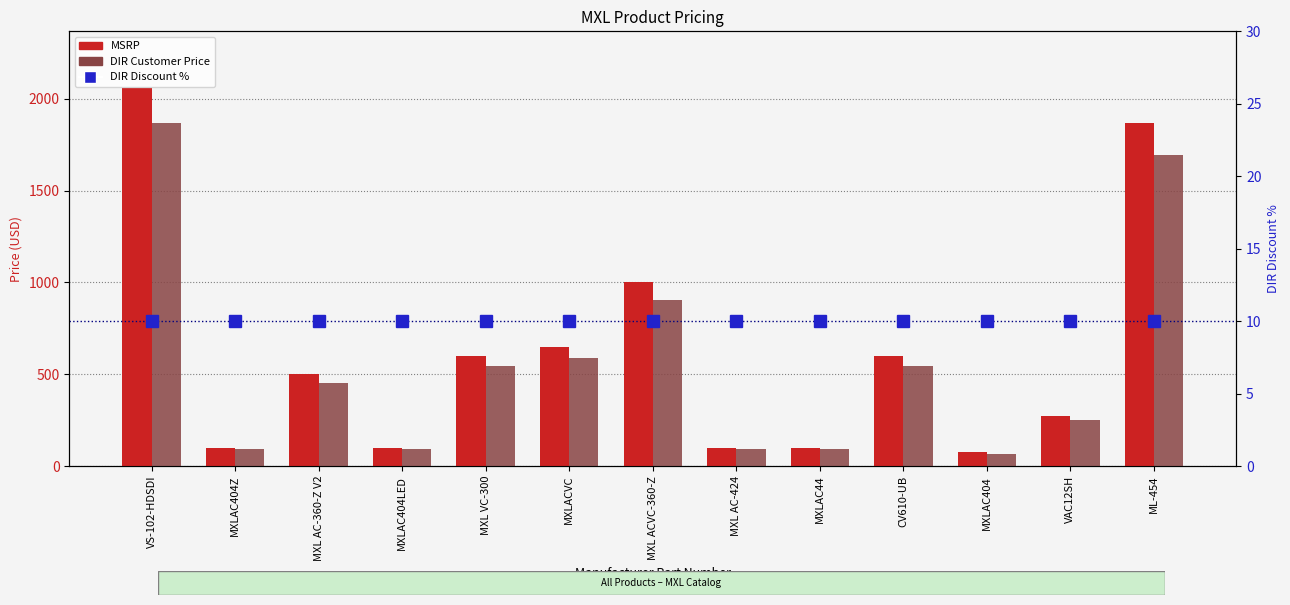

Between MXL AC-360-Z V2 and VAC12SH, which series saw the biggest shift?

MSRP